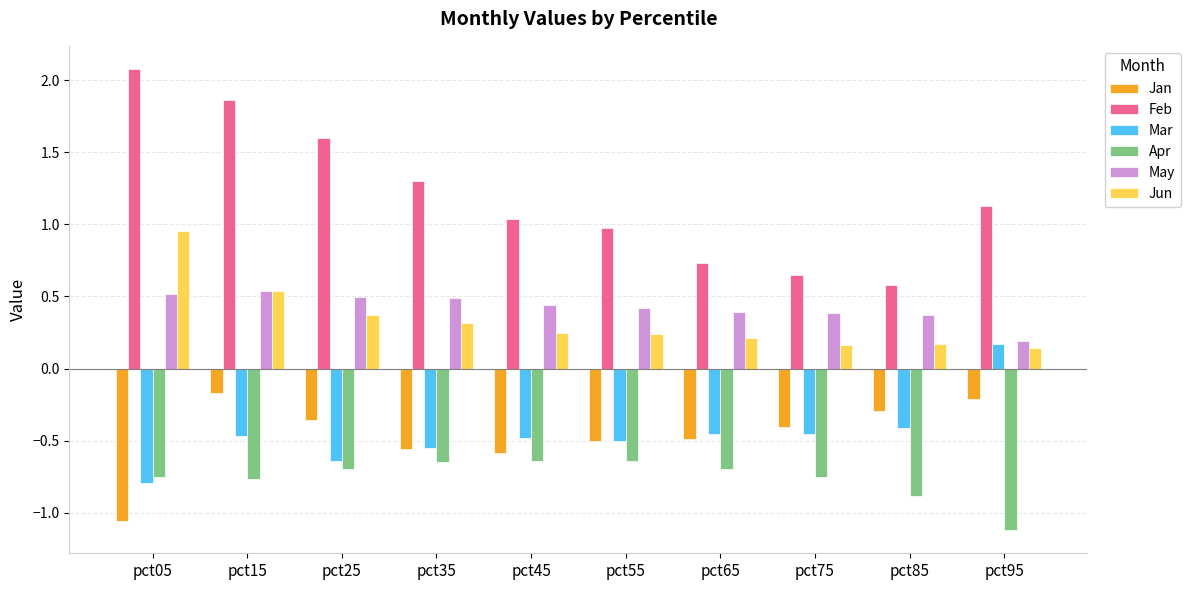

What is the difference between the maximum and minimum values in the May series?

0.3